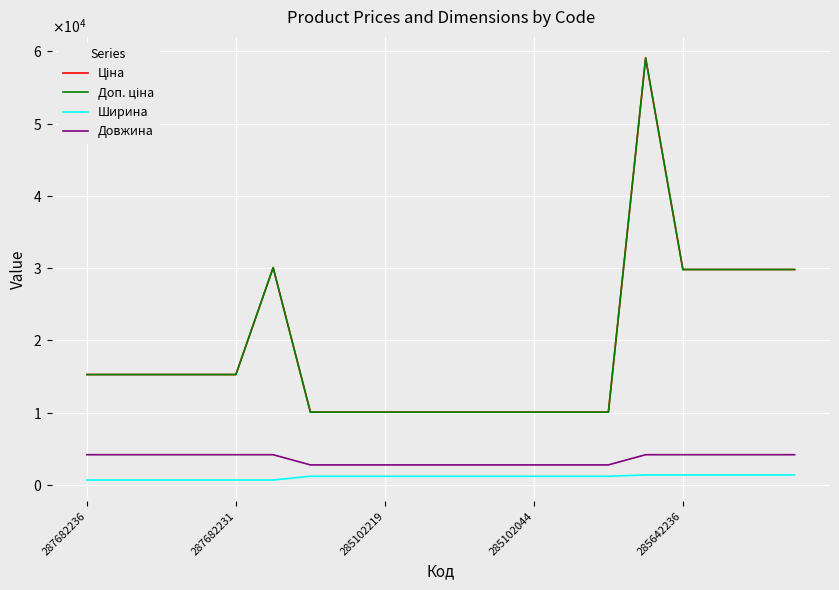

List the series in order of their peak value, highest first.

Ціна, Доп. ціна, Довжина, Ширина